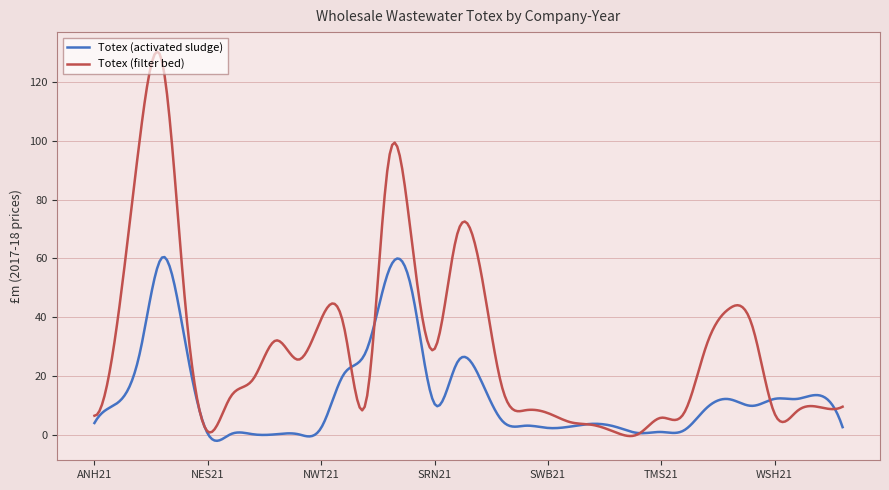

True or false: Totex (activated sludge) and Totex (filter bed) intersect in this chart.

True